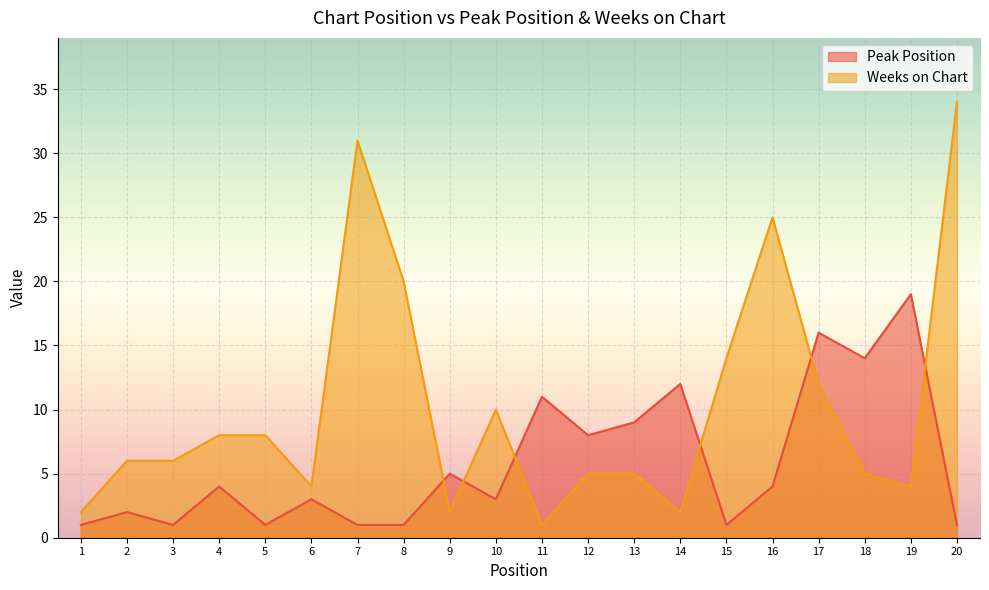

Rank the series by their average value, from lowest to highest.

Peak Position, Weeks on Chart